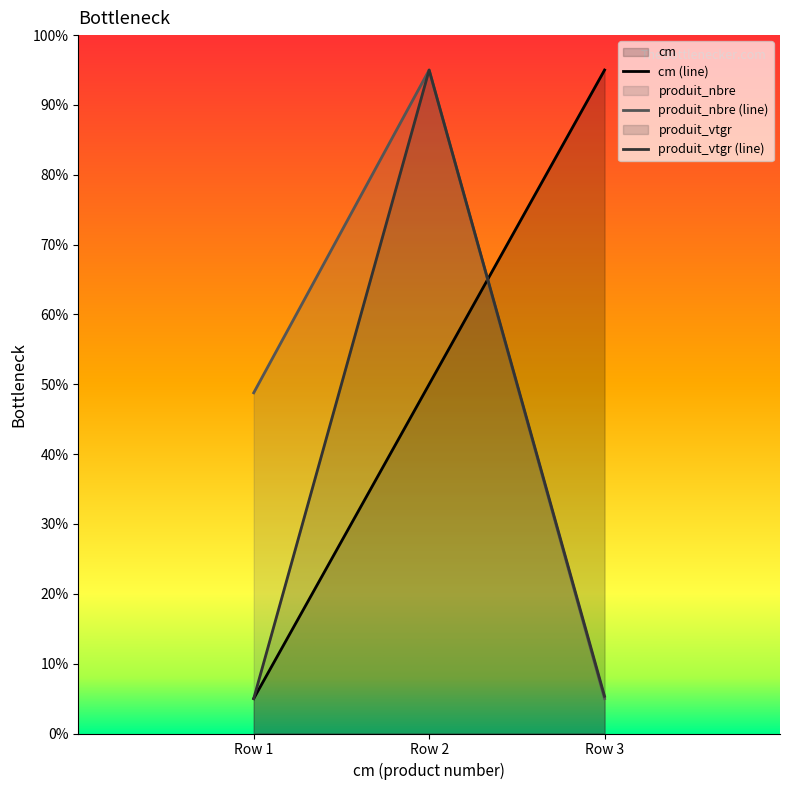

How many cm values are between 5 and 95?

3